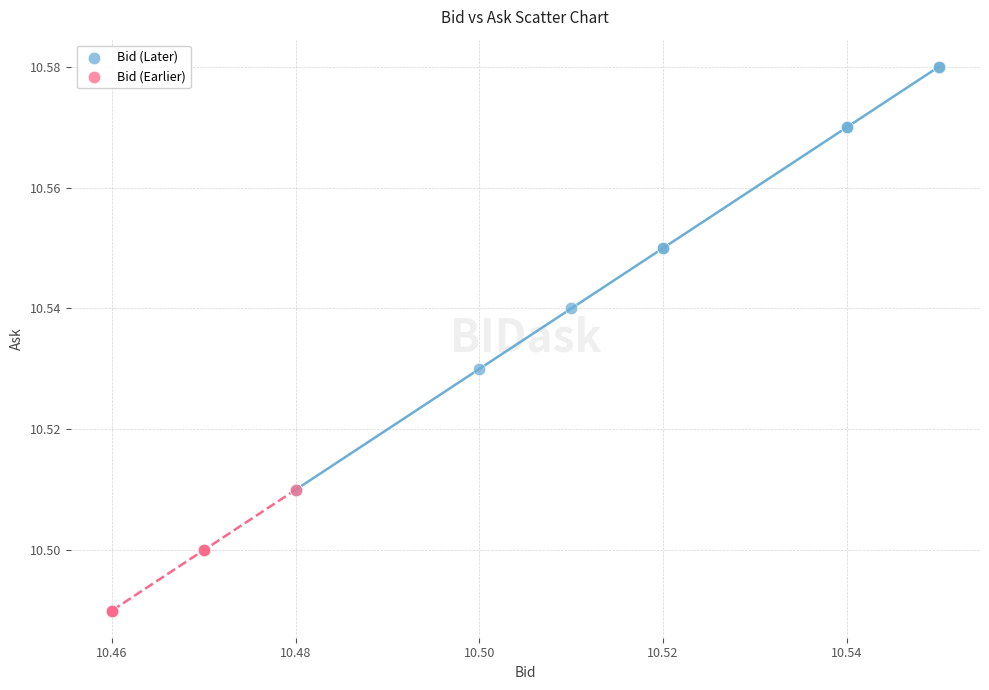

Which series reaches the maximum Y coordinate?

Bid (Later)